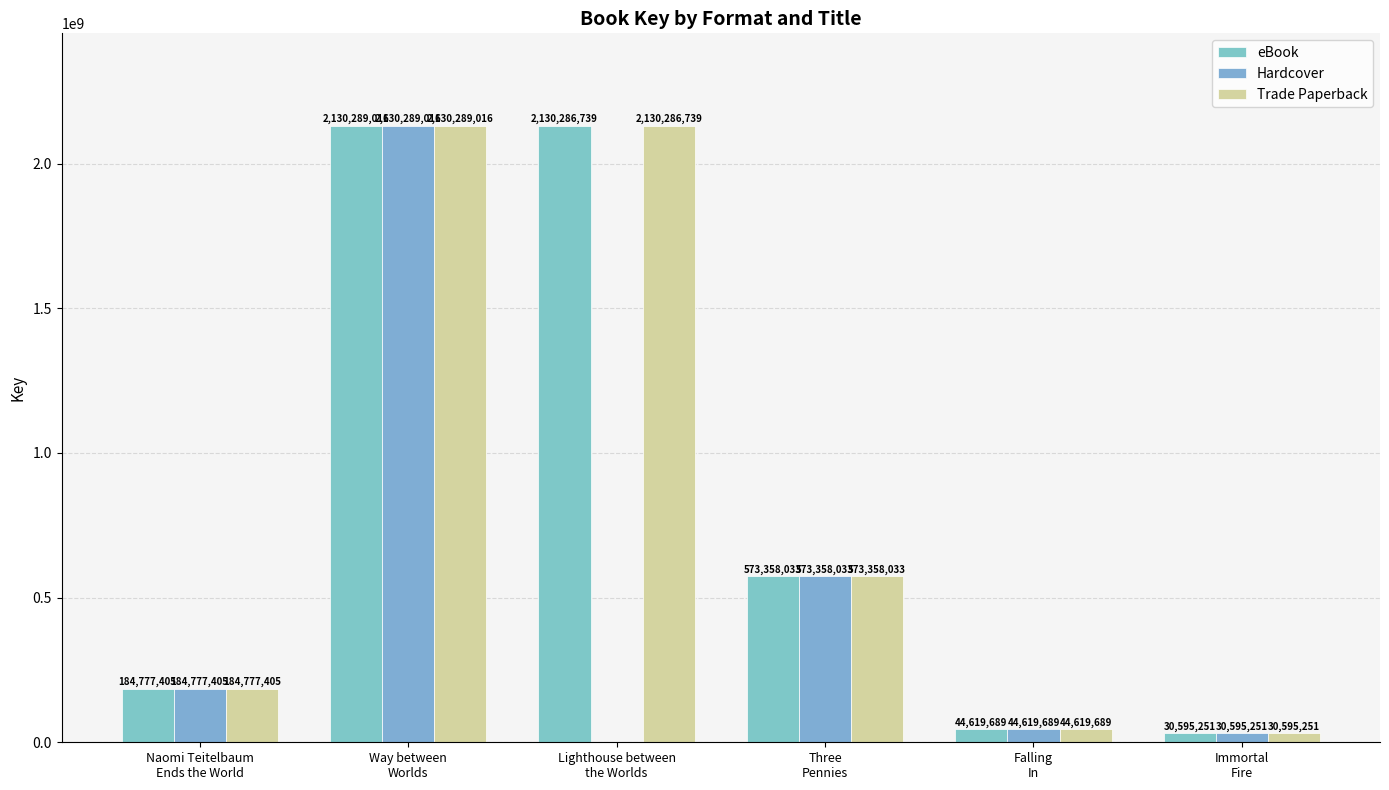

What is the difference between the eBook values at Naomi Teitelbaum
Ends the World and Three
Pennies?

388580628